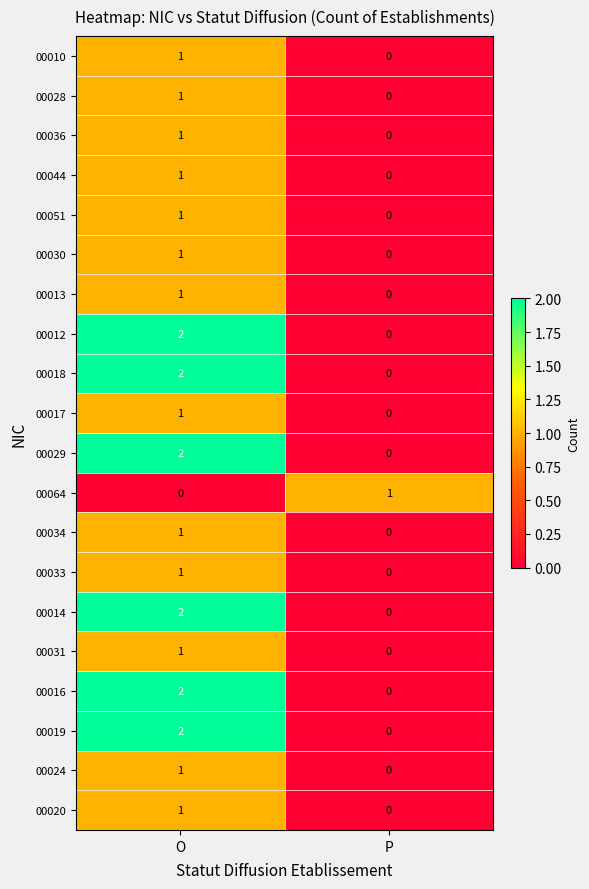

The 00051 series shows 1 at O. True or false?

True